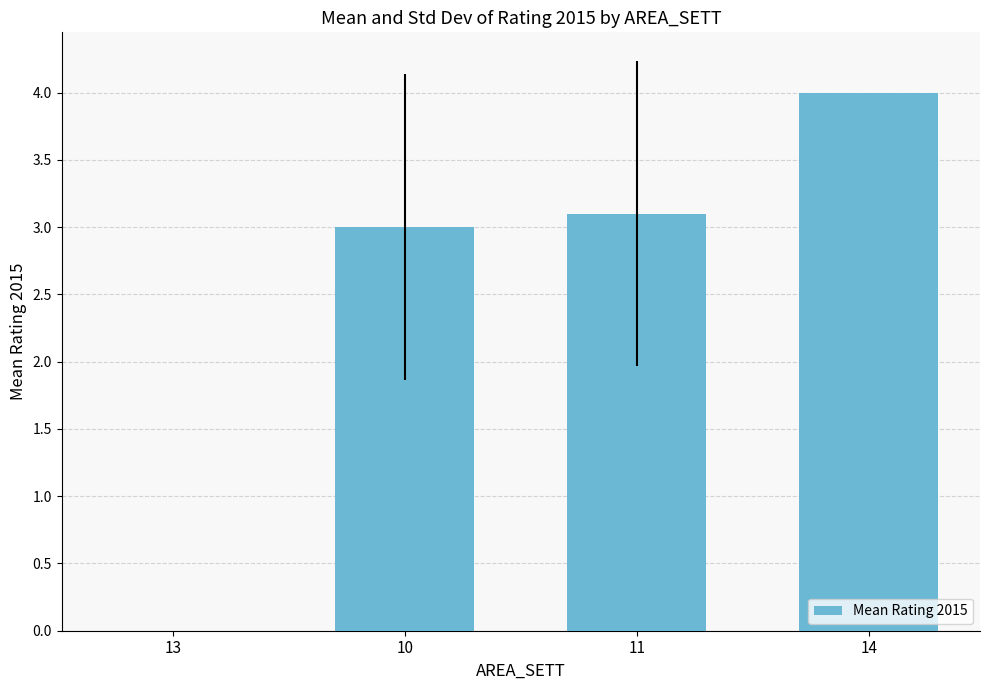

What is the maximum value shown in the chart?

4.0